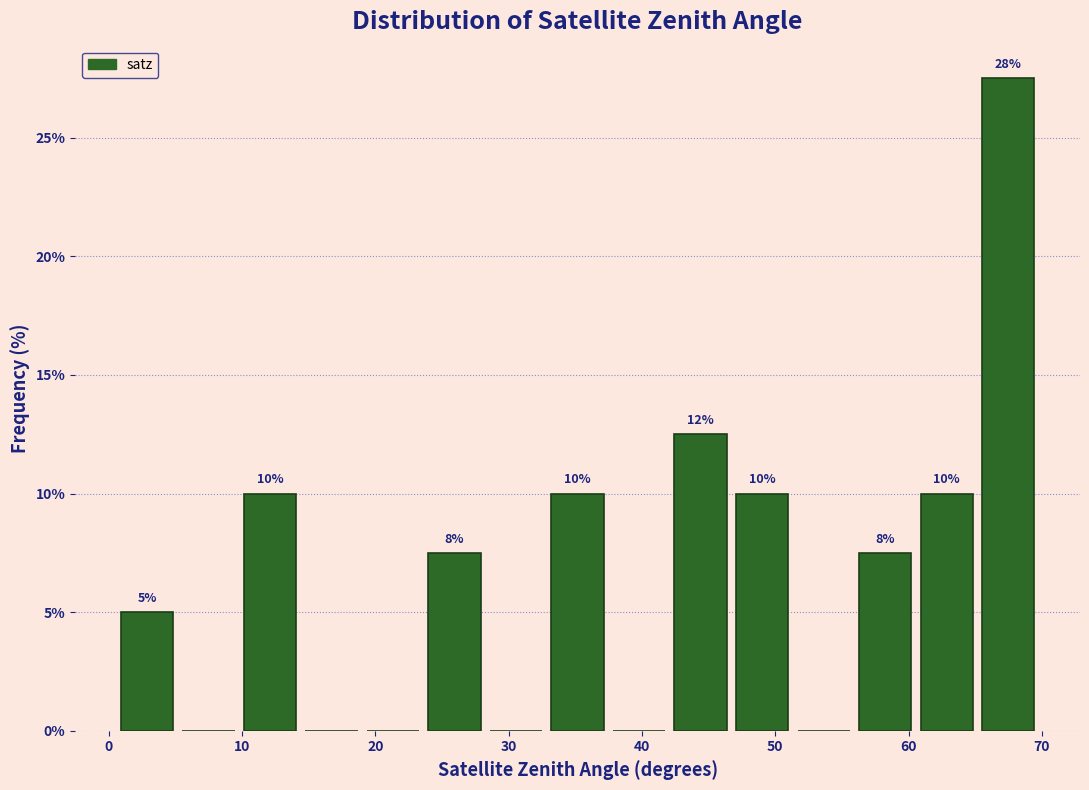

Over which range of the x-axis is the bar tallest?

65 to 70